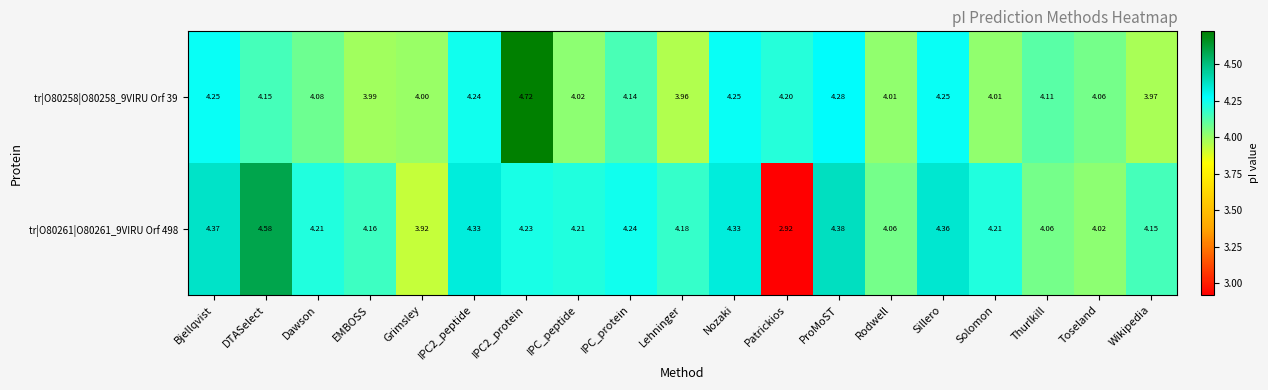

Rank the series by their maximum value, from lowest to highest.

tr|O80261|O80261_9VIRU Orf 498, tr|O80258|O80258_9VIRU Orf 39